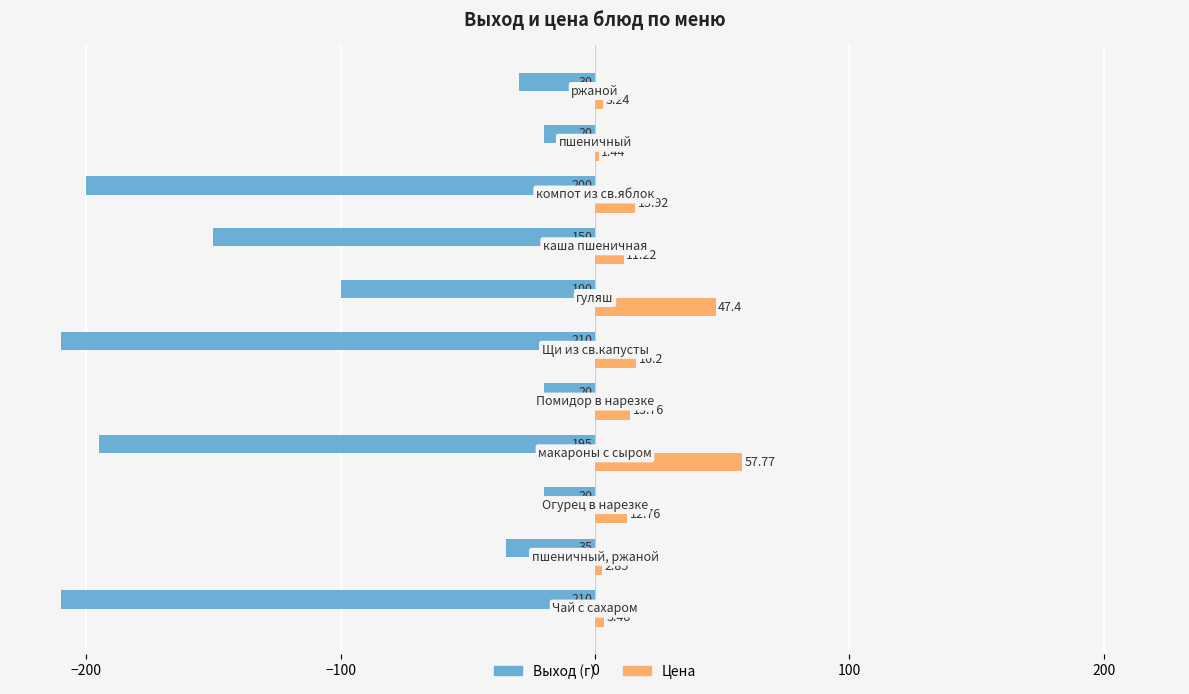

Which series has the largest total across all categories?

Цена